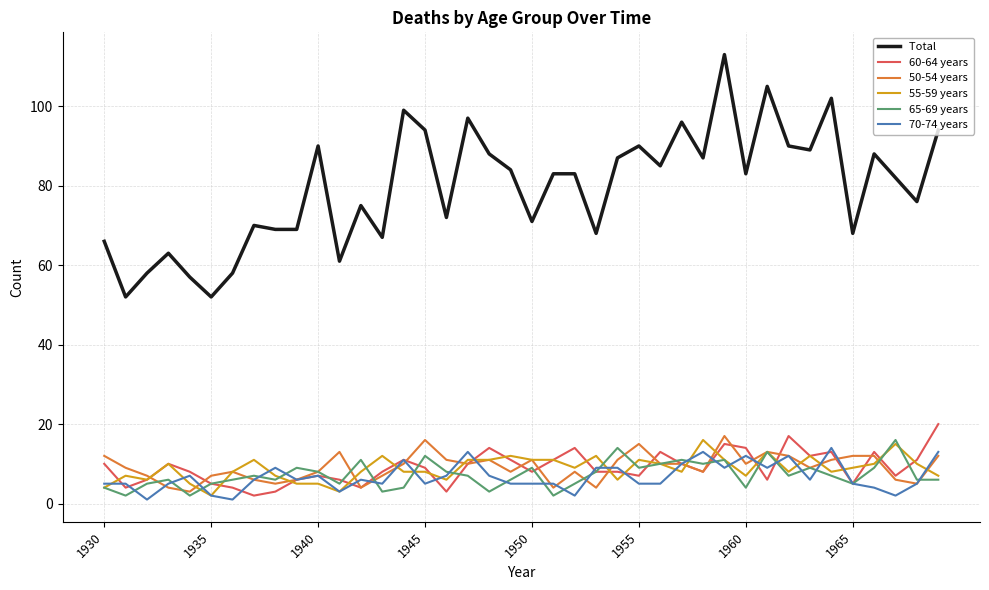

Count the number of data series in this chart.

6